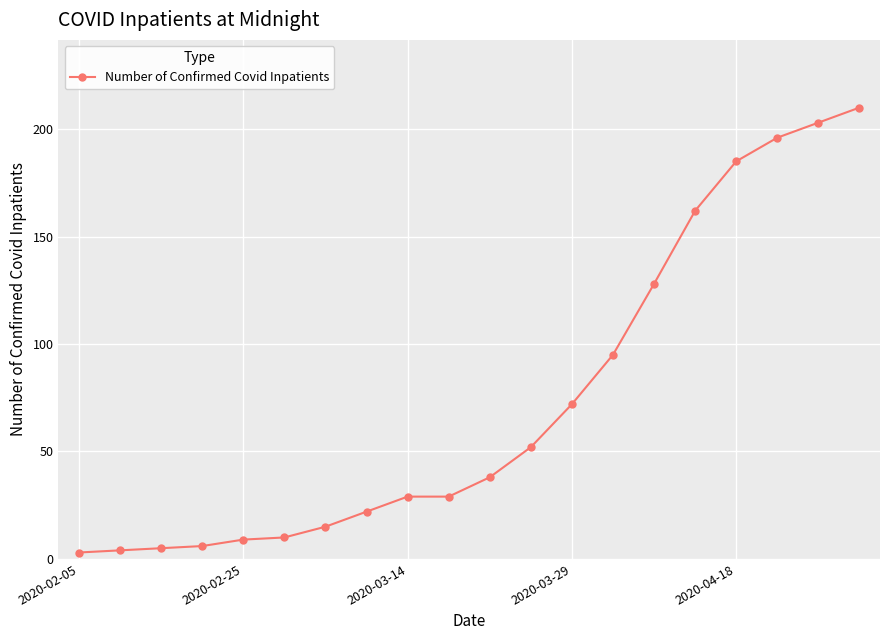

What is the greatest value displayed?

210